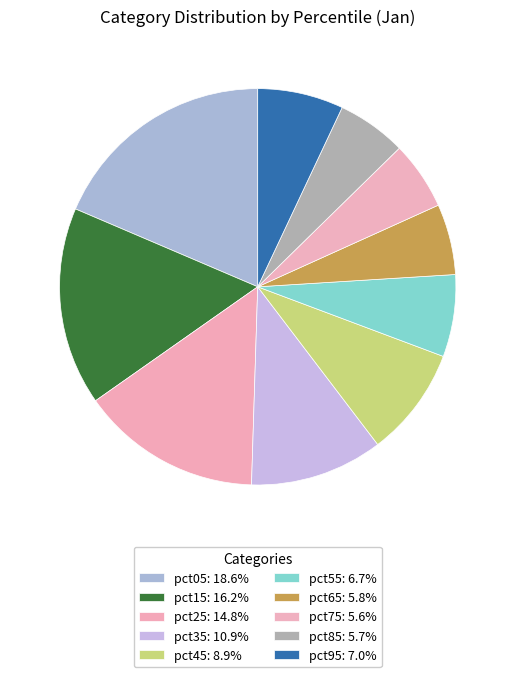

To the nearest percent, what is the combined percentage of pct75 and pct35?

16%